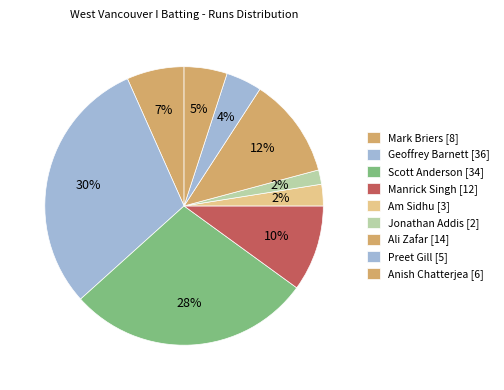

Is there any slice that represents more than half of the pie?

No